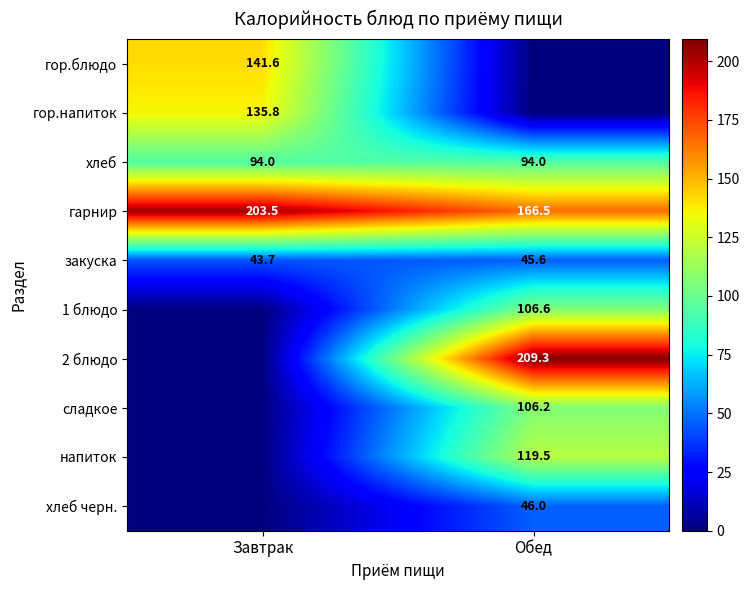

What is the difference between the закуска values at Завтрак and Обед?

1.9